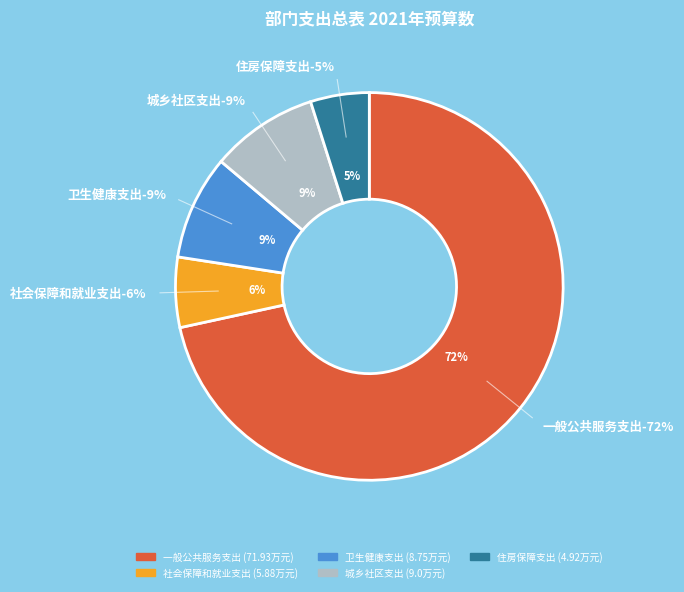

Rank the categories by value from lowest to highest.

住房保障支出, 社会保障和就业支出, 卫生健康支出, 城乡社区支出, 一般公共服务支出